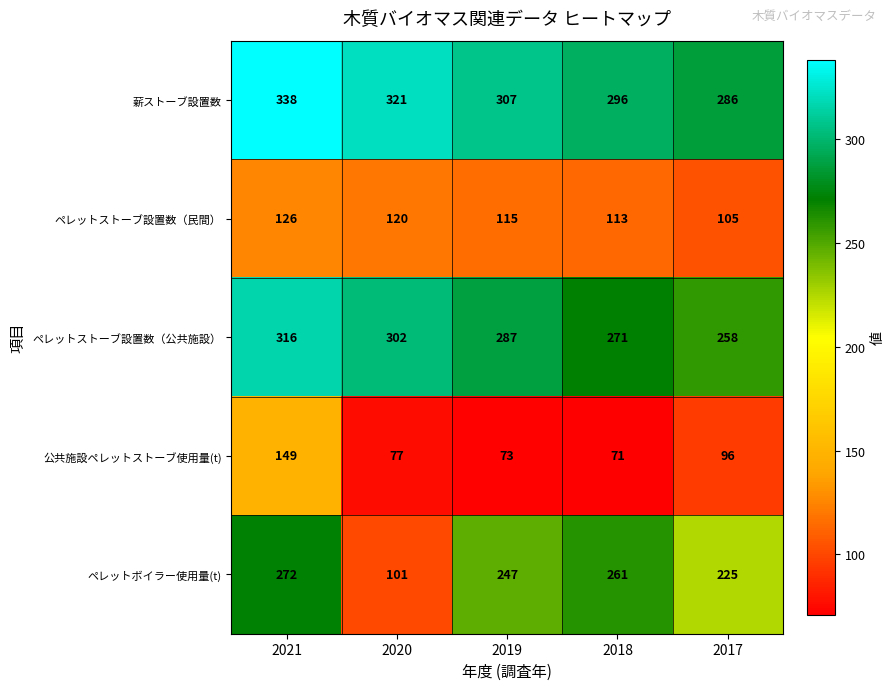

Reading left to right, transcribe all the data shown in this chart.

薪ストーブ設置数: 2021=338	2020=321	2019=307	2018=296	2017=286
ペレットストーブ設置数（民間）: 2021=126	2020=120	2019=115	2018=113	2017=105
ペレットストーブ設置数（公共施設）: 2021=316	2020=302	2019=287	2018=271	2017=258
公共施設ペレットストーブ使用量(t): 2021=149	2020=77	2019=73	2018=71	2017=96
ペレットボイラー使用量(t): 2021=272	2020=101	2019=247	2018=261	2017=225